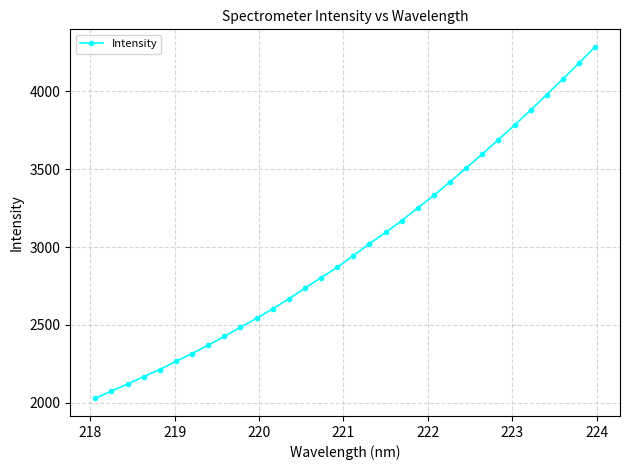

What is the value of the 19th point from the left?

3093.7